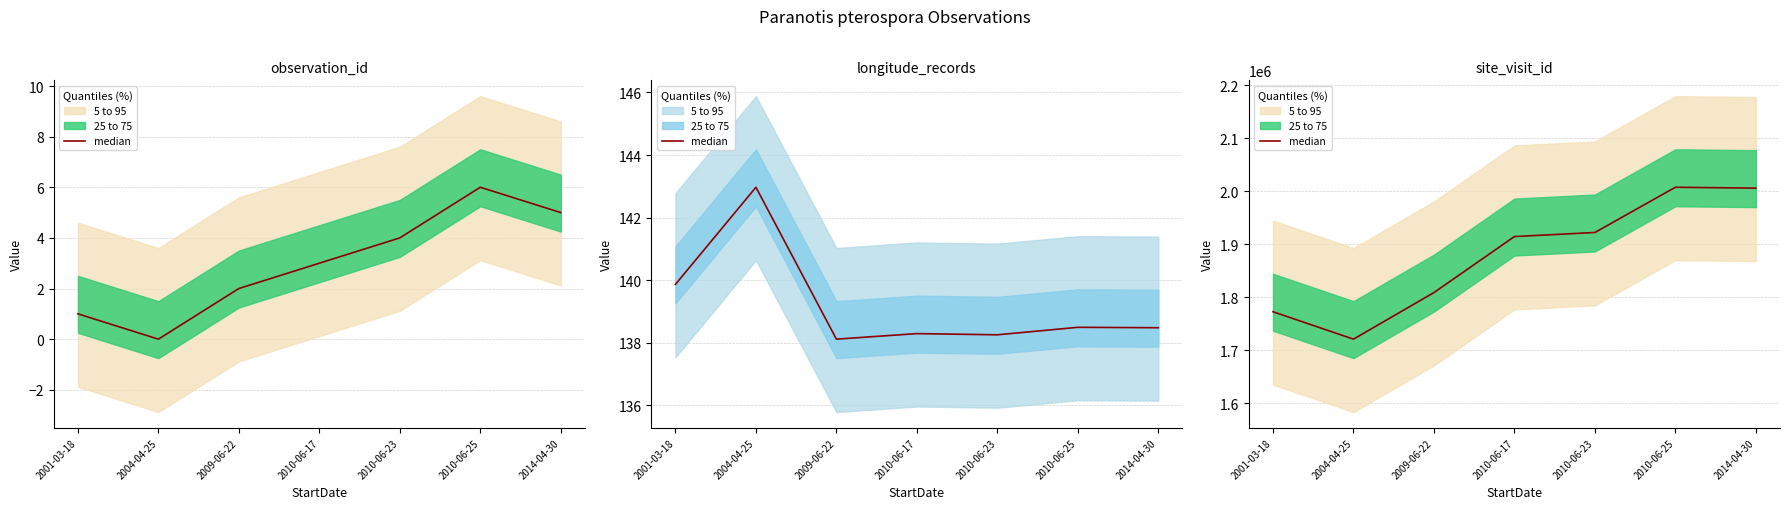

Rank the categories by value from highest to lowest.

2010-06-25, 2014-04-30, 2010-06-23, 2010-06-17, 2009-06-22, 2001-03-18, 2004-04-25